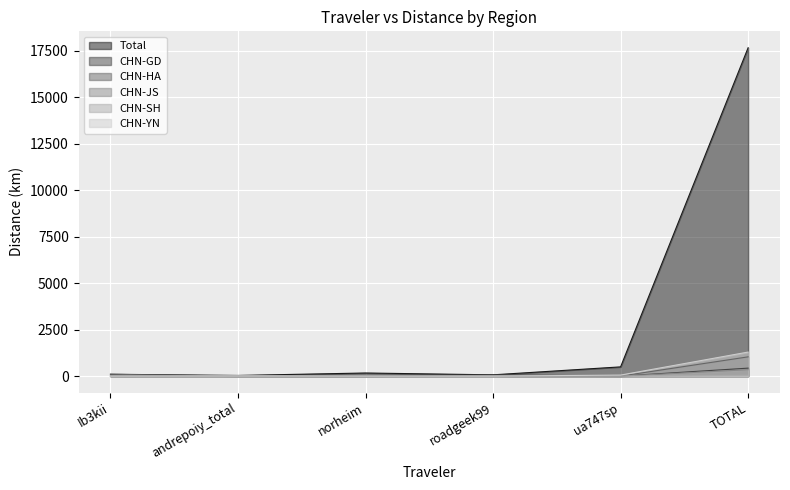

Reading right to left, transcribe all the data shown in this chart.

Total: 17667.3	496.6	68.4	166.9	35.2	99.2
CHN-GD: 428.9	0.0	68.4	0.0	0.0	0.0
CHN-HA: 1036.5	0.0	0.0	0.0	0.0	99.2
CHN-JS: 343.8	0.0	0.0	0.0	20.3	0.0
CHN-SH: 44.5	0.0	0.0	0.0	14.9	0.0
CHN-YN: 1293.8	55.1	0.0	0.0	0.0	0.0